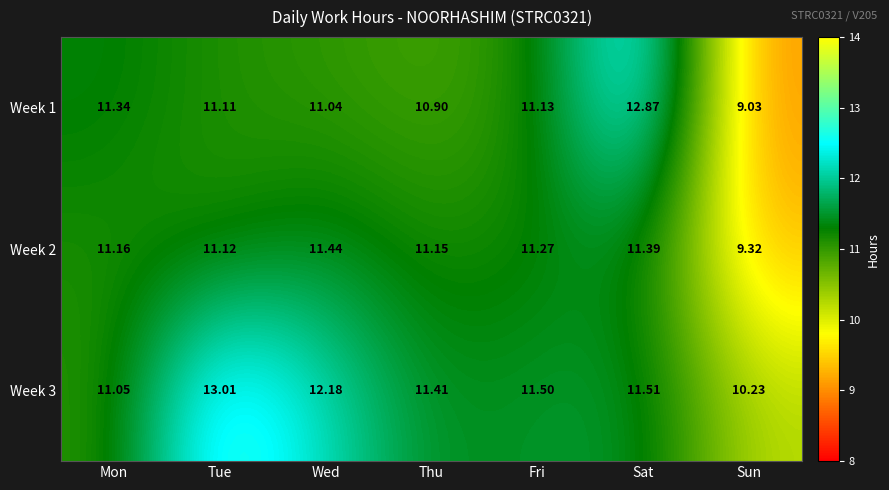

At which label is Week 2 closest to 10?

Sun